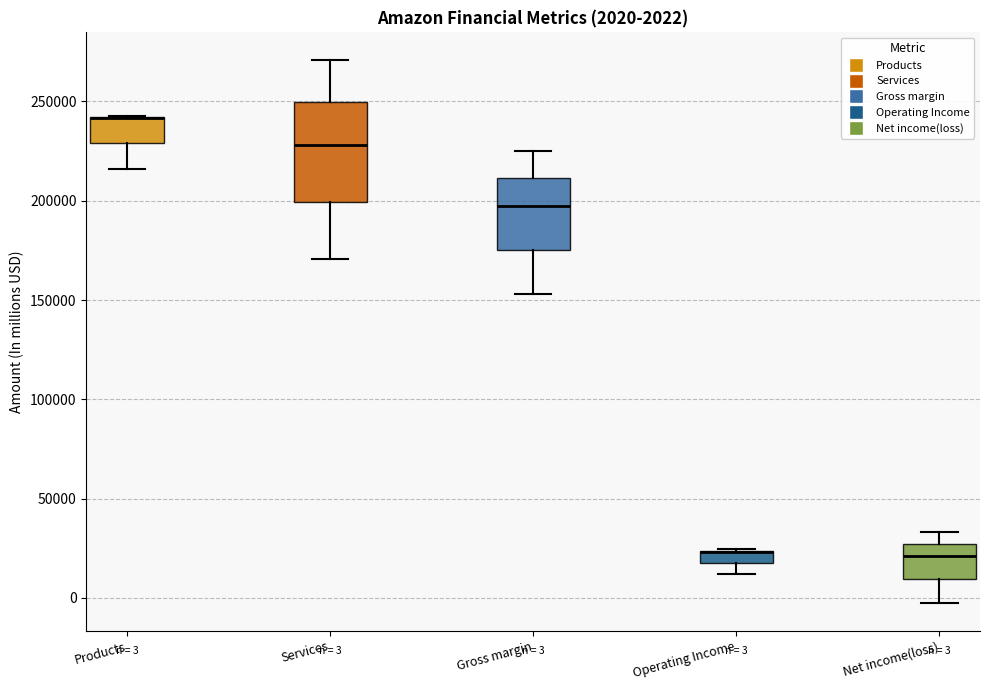

Which box is the tallest, from its lower edge to its upper edge?

Services